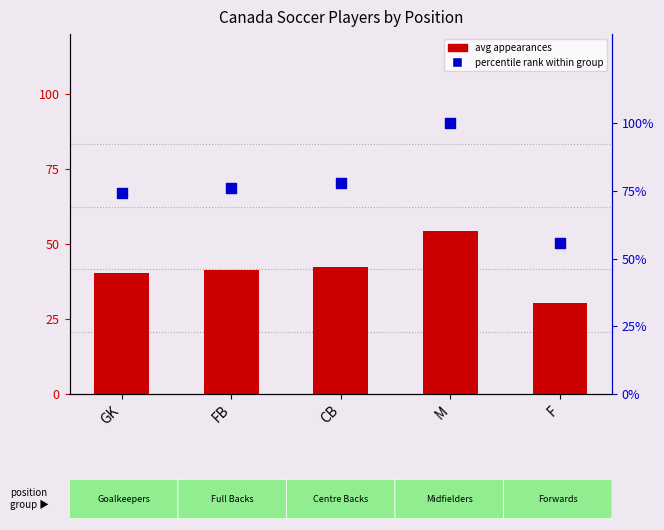

At which category is the sum across all series the highest?

M